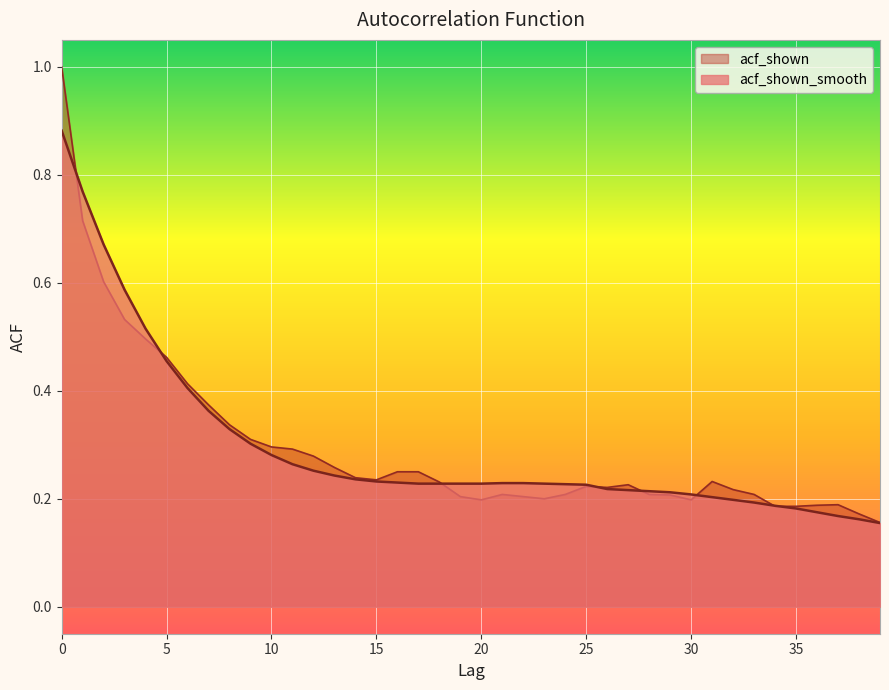

How many acf_shown values are between 0 and 1?

40